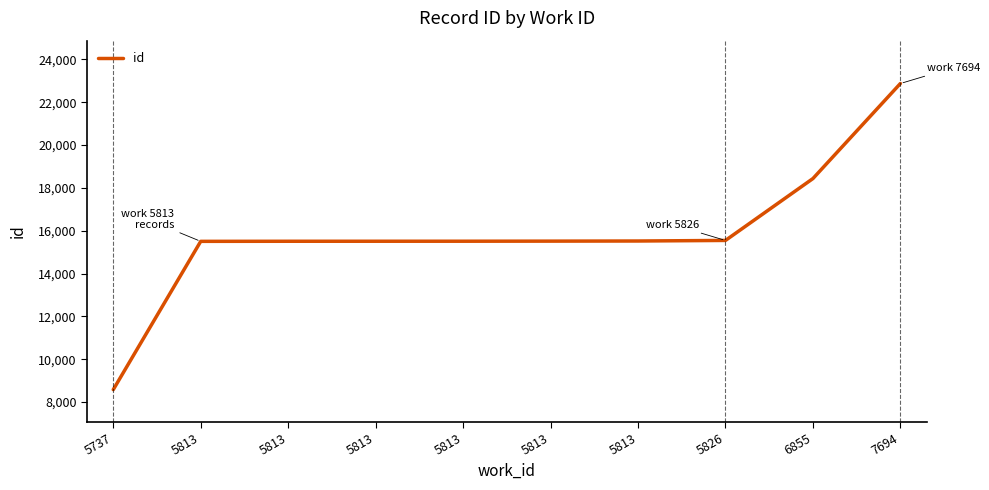

List the labels in order of value, smallest first.

5737, 5813, 5813, 5813, 5813, 5813, 5813, 5826, 6855, 7694